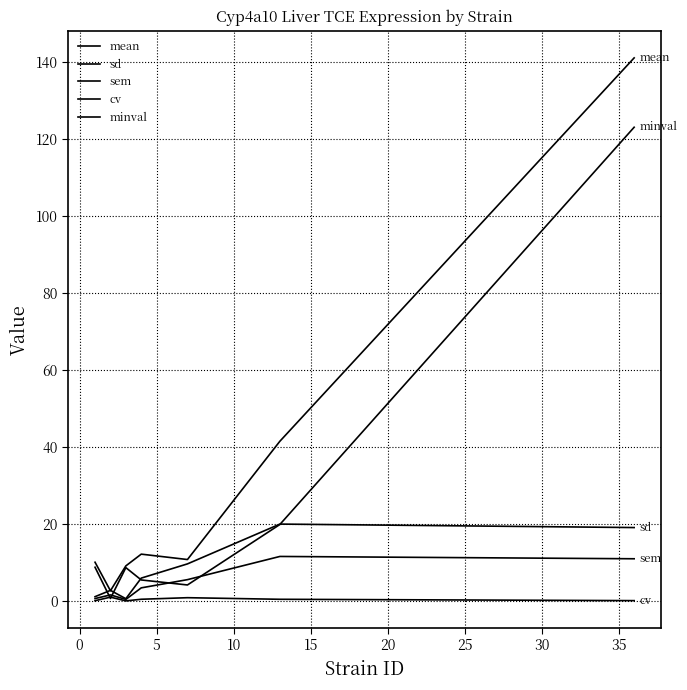

Does the chart display data point markers on the line(s)?

No